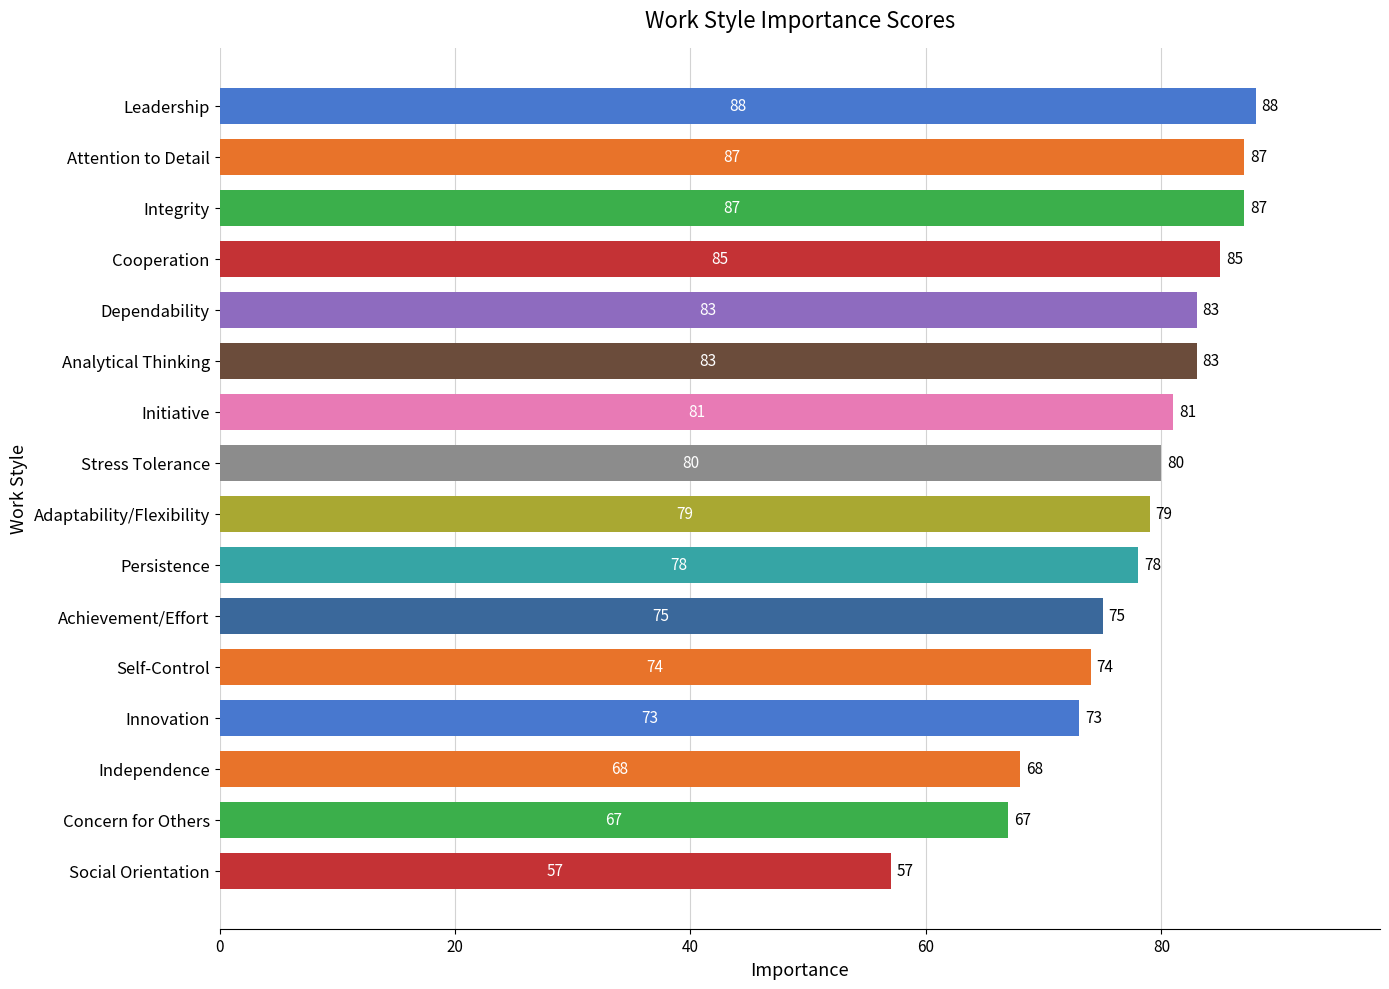

What is the label of the 4th bar from the bottom?

Innovation